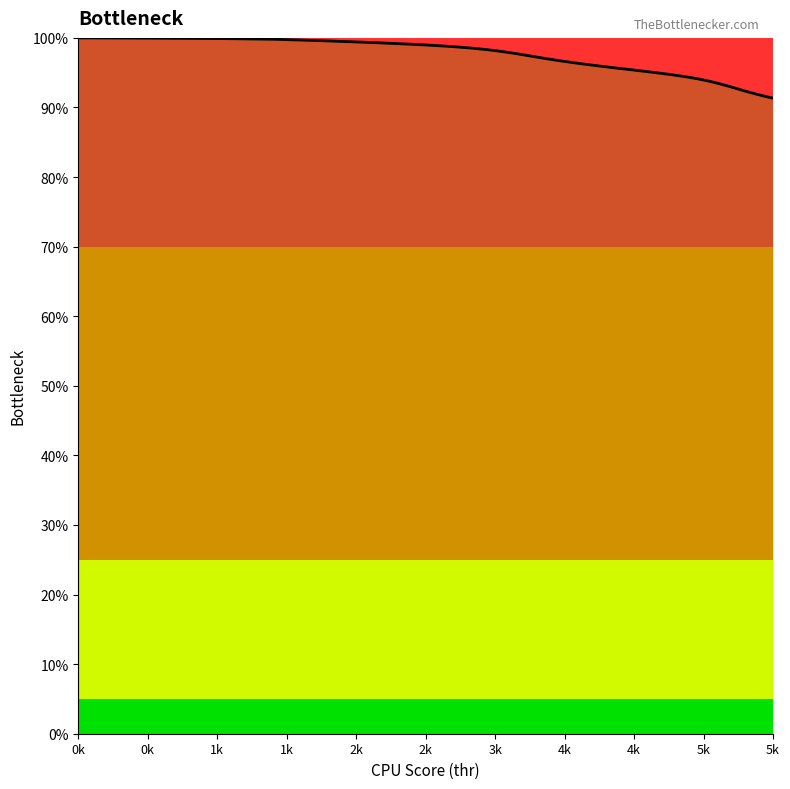

What is the minimum value shown in the chart?

91.3